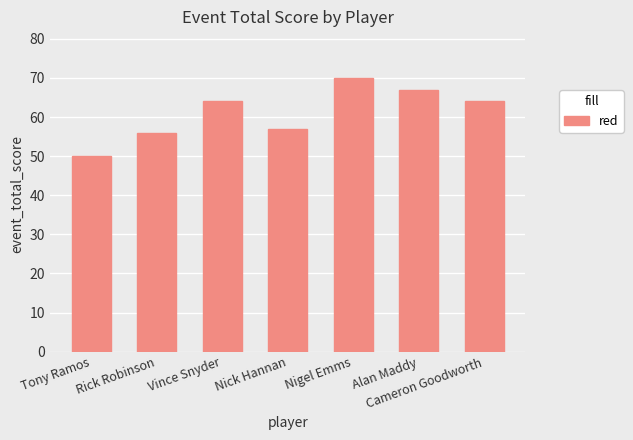

Is it true that the value at Alan Maddy is 67?

True